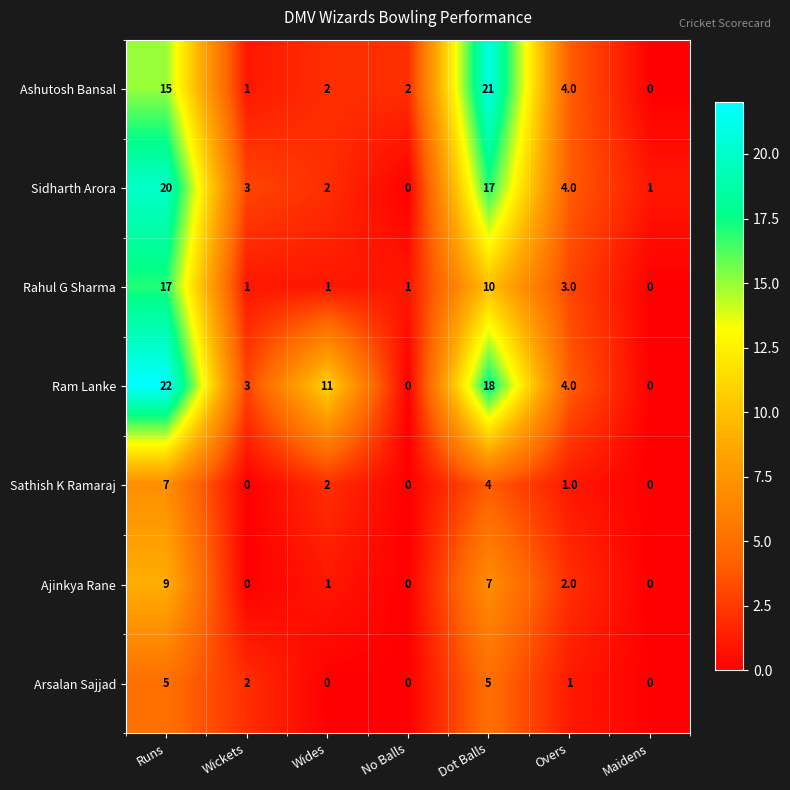

Where is Ashutosh Bansal nearest to the value 10?

Runs